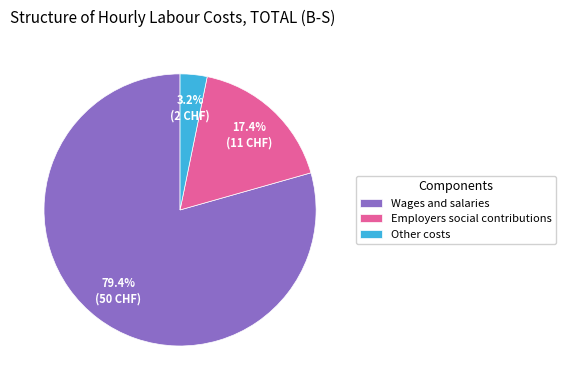

How many slices are in this pie chart?

3